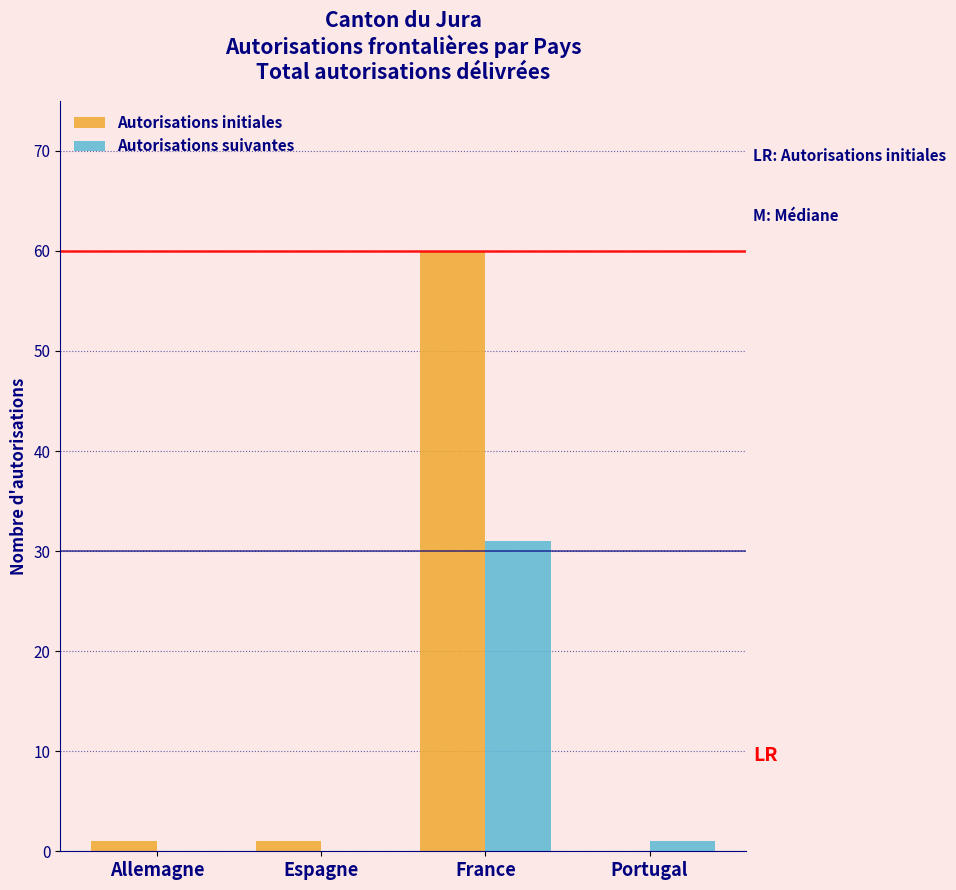

Reading right to left, list all the values displayed in this chart.

Autorisations initiales: Portugal=0	France=60	Espagne=1	Allemagne=1
Autorisations suivantes: Portugal=1	France=31	Espagne=0	Allemagne=0